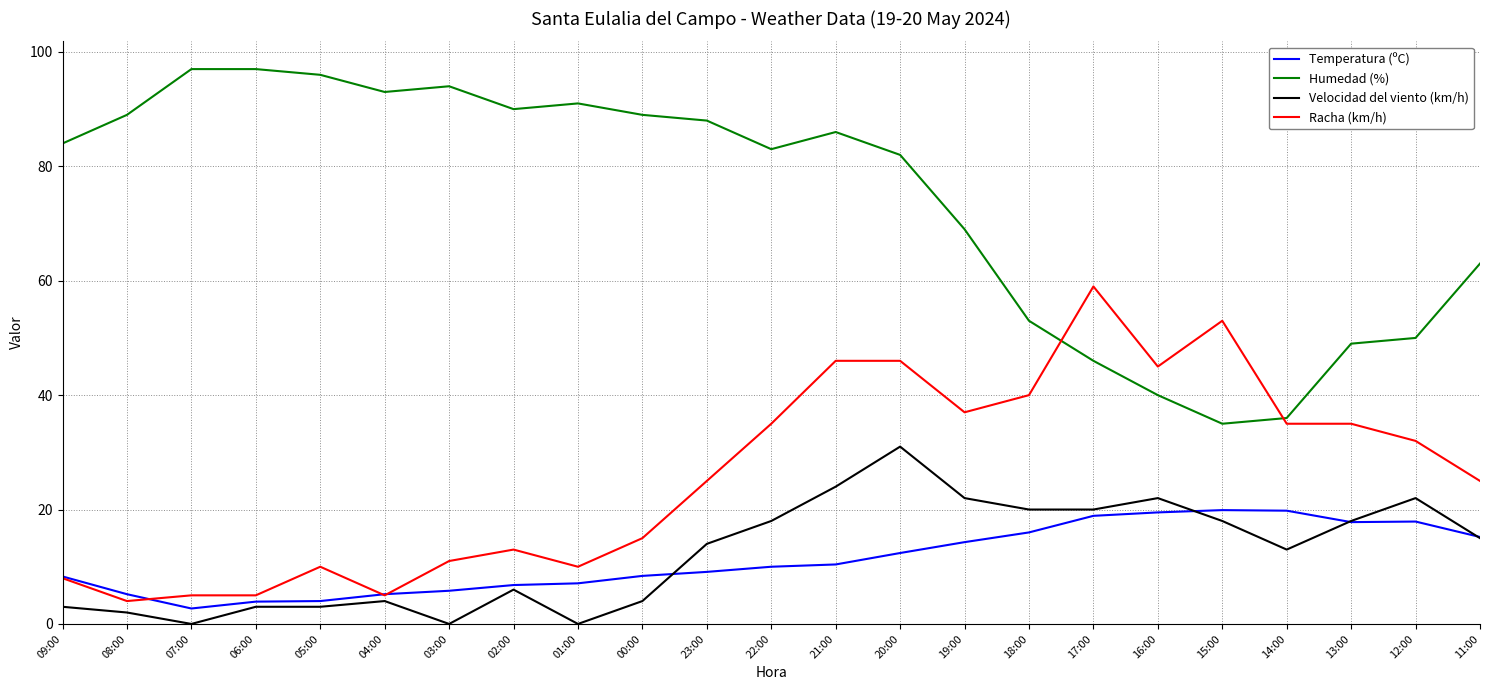

True or false: Humedad (%) and Temperatura (ºC) cross at least once.

False